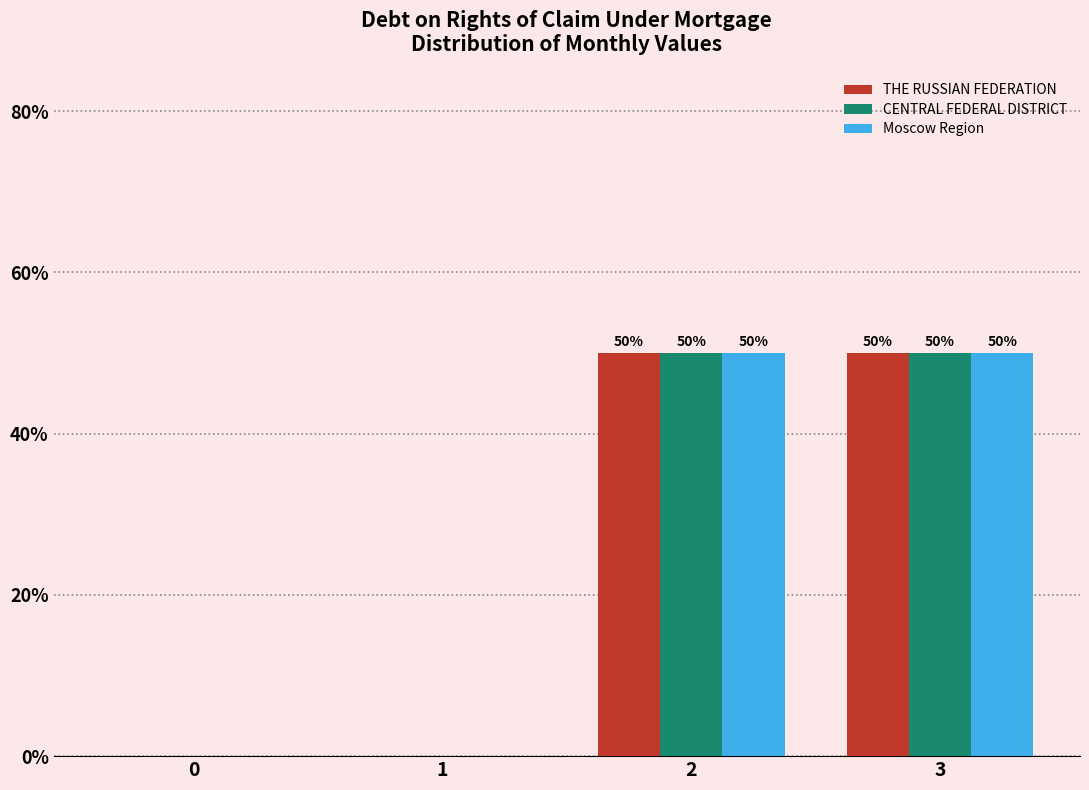

Reading left to right, extract all data points from this chart.

THE RUSSIAN FEDERATION: 0=0	1=0	2=50	3=50
CENTRAL FEDERAL DISTRICT: 0=0	1=0	2=50	3=50
Moscow Region: 0=0	1=0	2=50	3=50